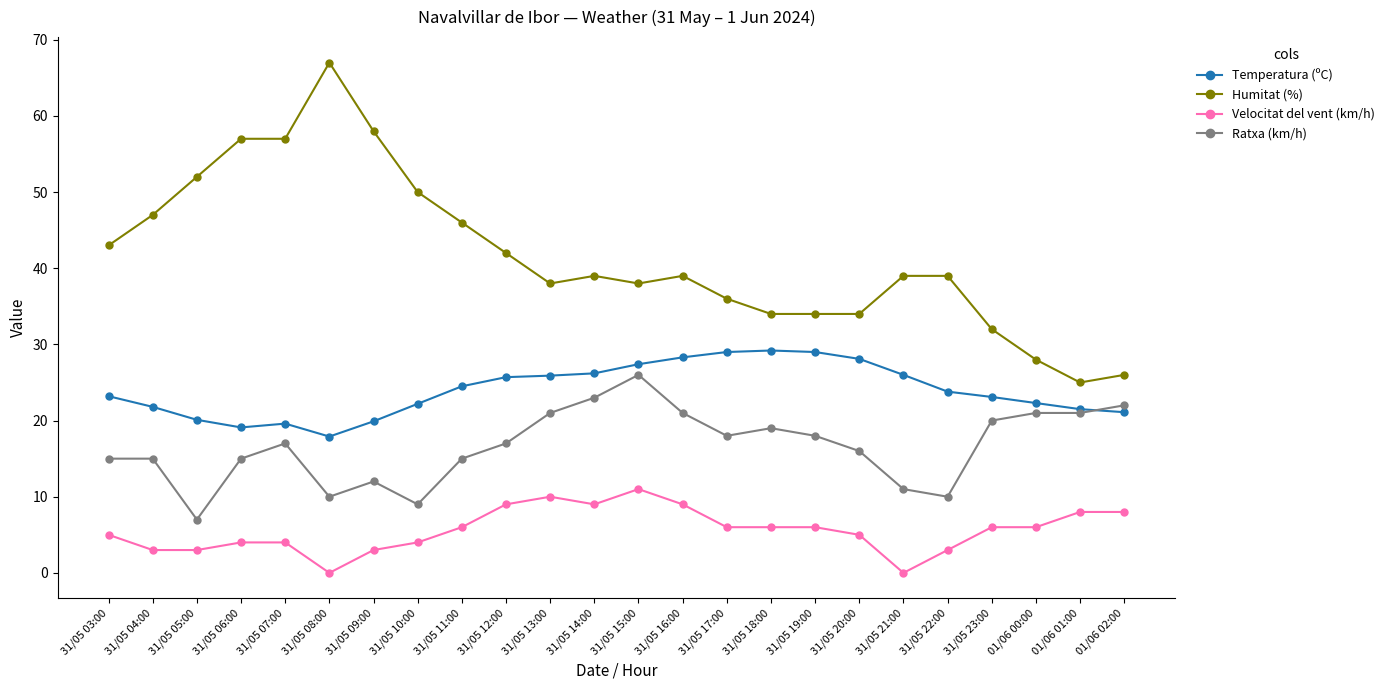

True or false: Ratxa (km/h) has a value of 20.0 at 31/05 23:00.

True